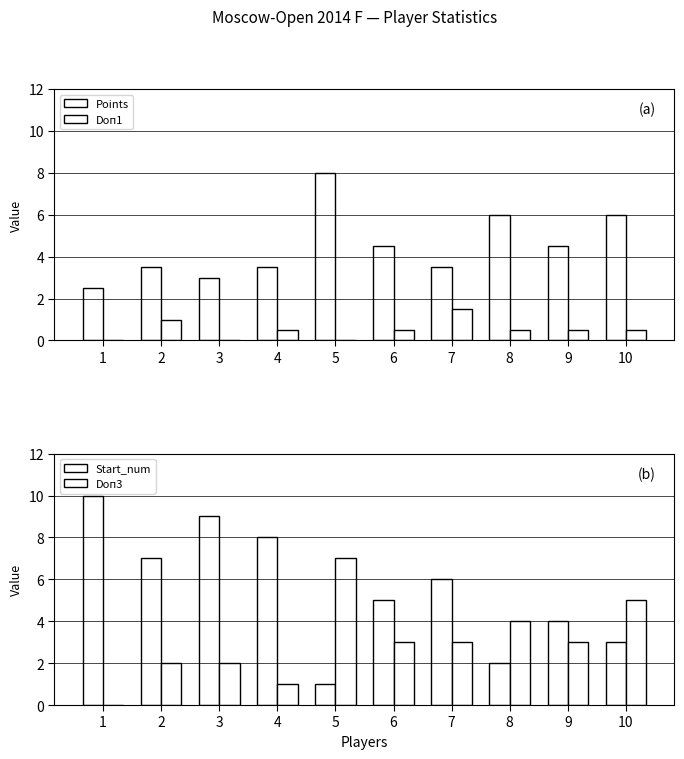

What is the difference between the second highest and minimum values in the Doп1 series?

1.0